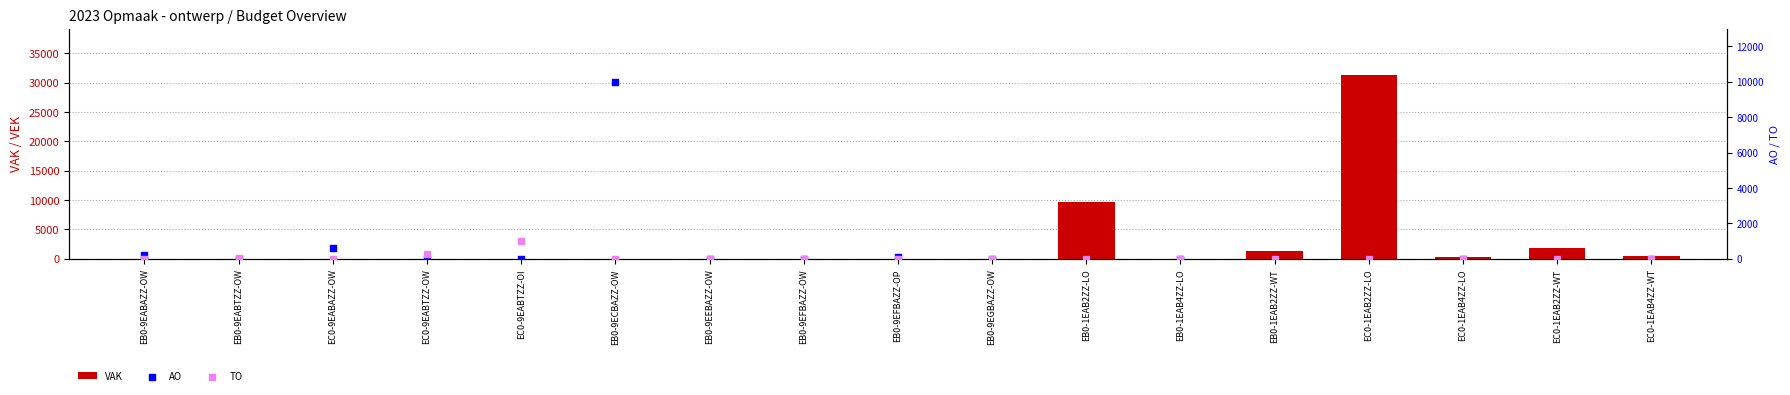

Which series reaches the minimum Y coordinate?

VAK